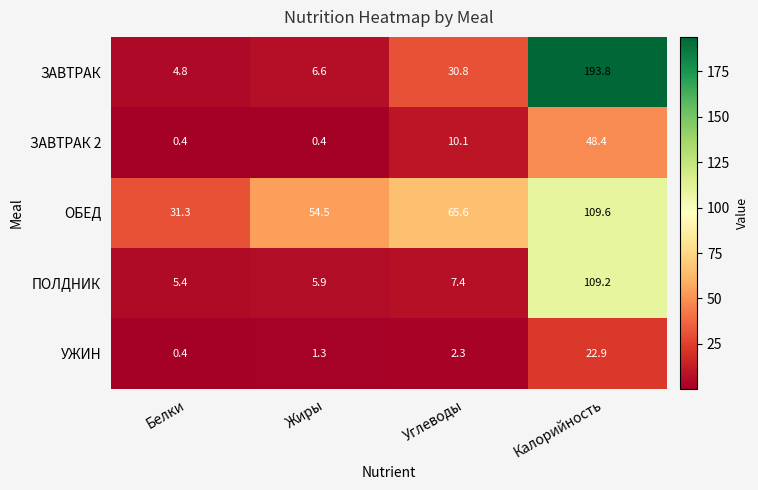

Reading left to right, list all the values displayed in this chart.

ЗАВТРАК: 4.8	6.6	30.8	193.8
ЗАВТРАК 2: 0.4	0.4	10.1	48.4
ОБЕД: 31.3	54.5	65.6	109.6
ПОЛДНИК: 5.4	5.9	7.4	109.2
УЖИН: 0.4	1.3	2.3	22.9